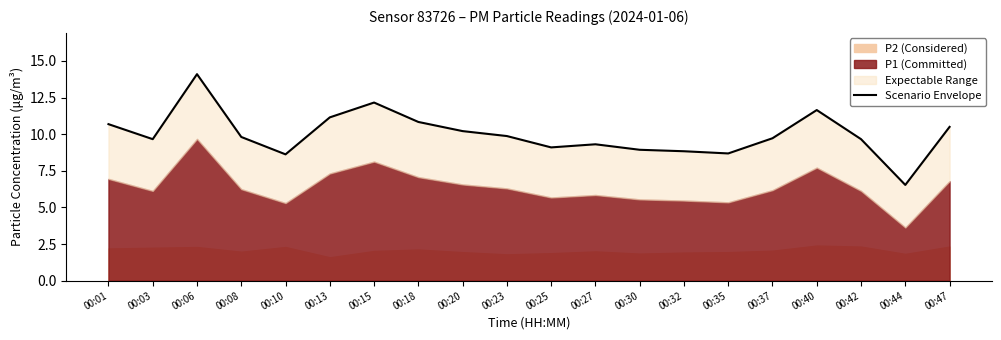

At which label is the value closest to 10?

00:23